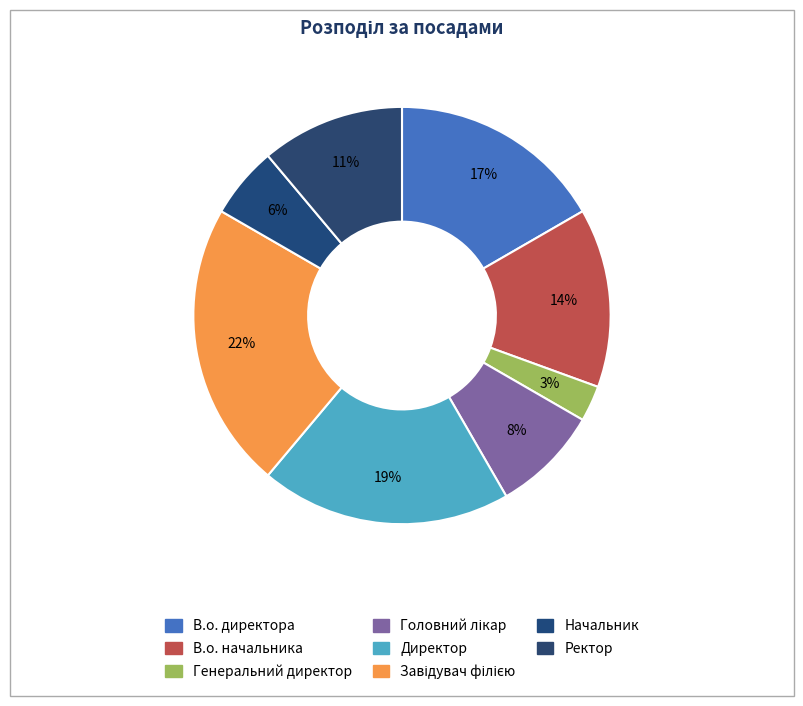

Is the sum of Генеральний директор and Завідувач філією greater than half?

No